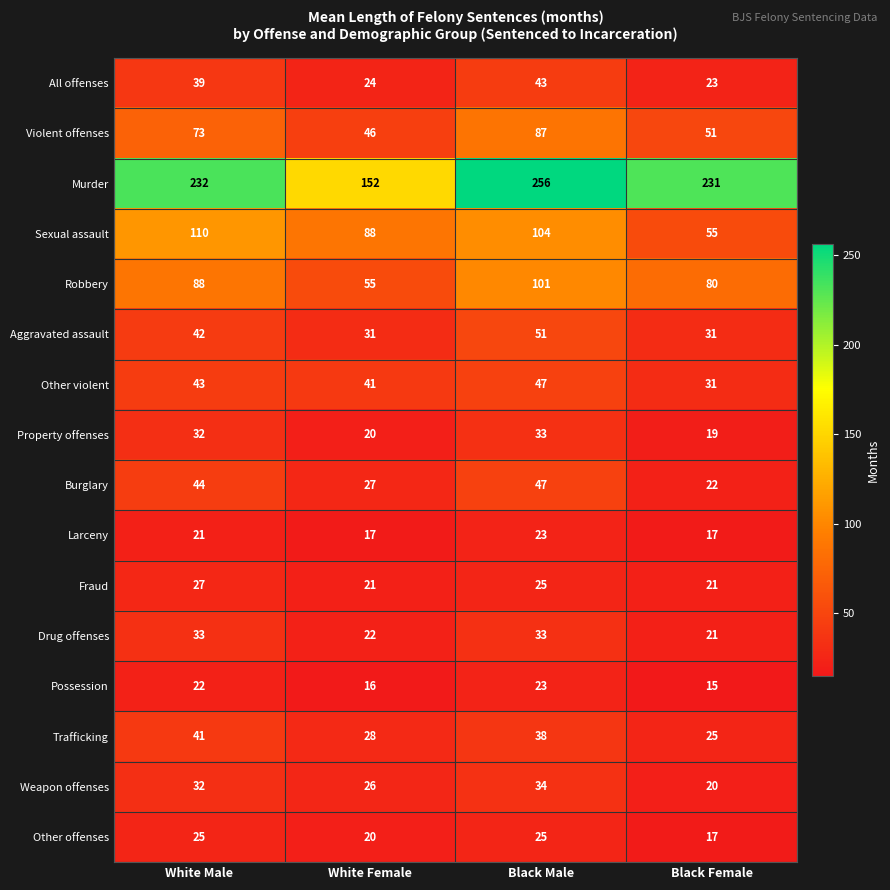

At which category does the chart reach its minimum across all series?

Black Female